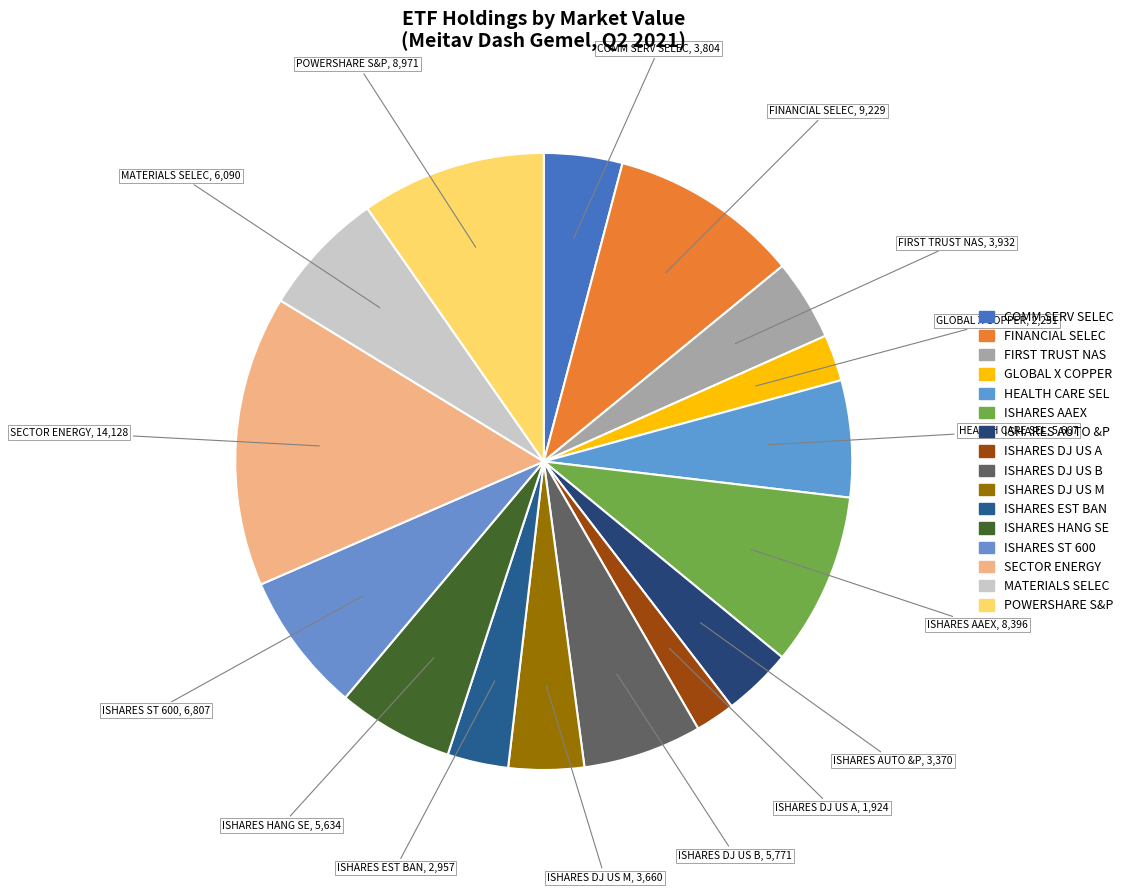

To the nearest percent, what portion does HEALTH CARE SEL represent?

6%